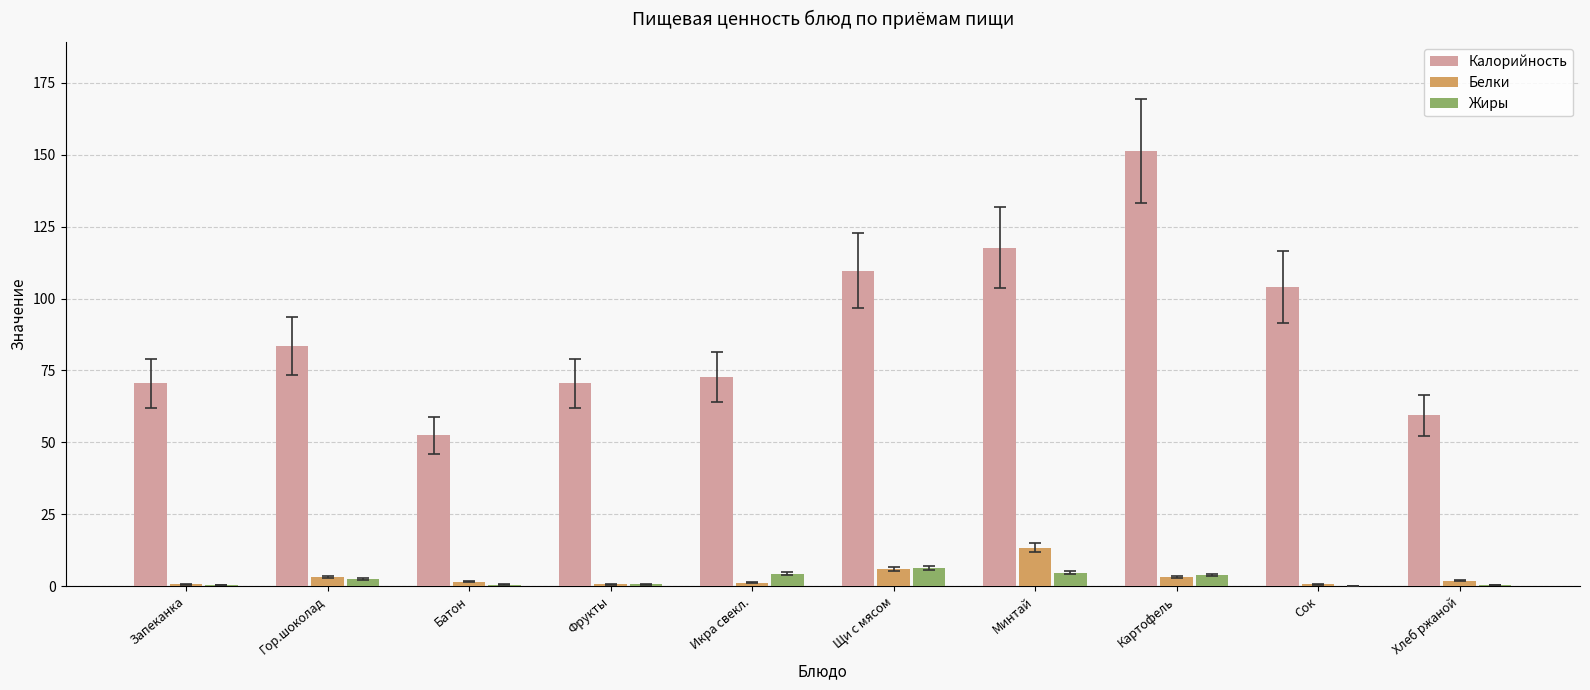

At which label is Белки closest to 6?

Щи с мясом